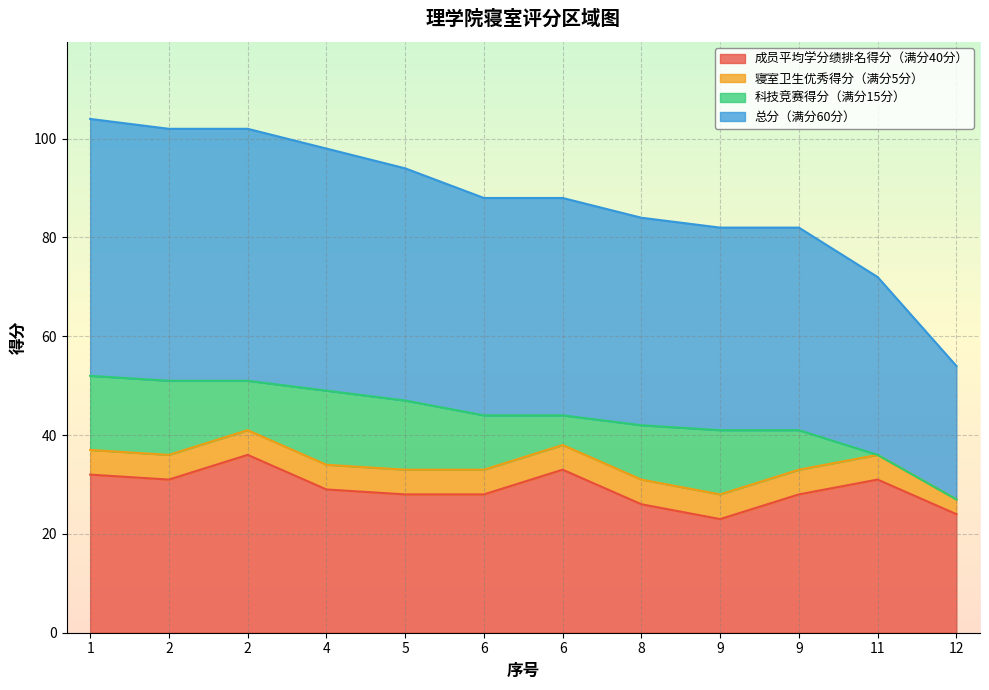

What are all the series names shown in the legend?

成员平均学分绩排名得分（满分40分）, 寝室卫生优秀得分（满分5分）, 科技竞赛得分（满分15分）, 总分（满分60分）